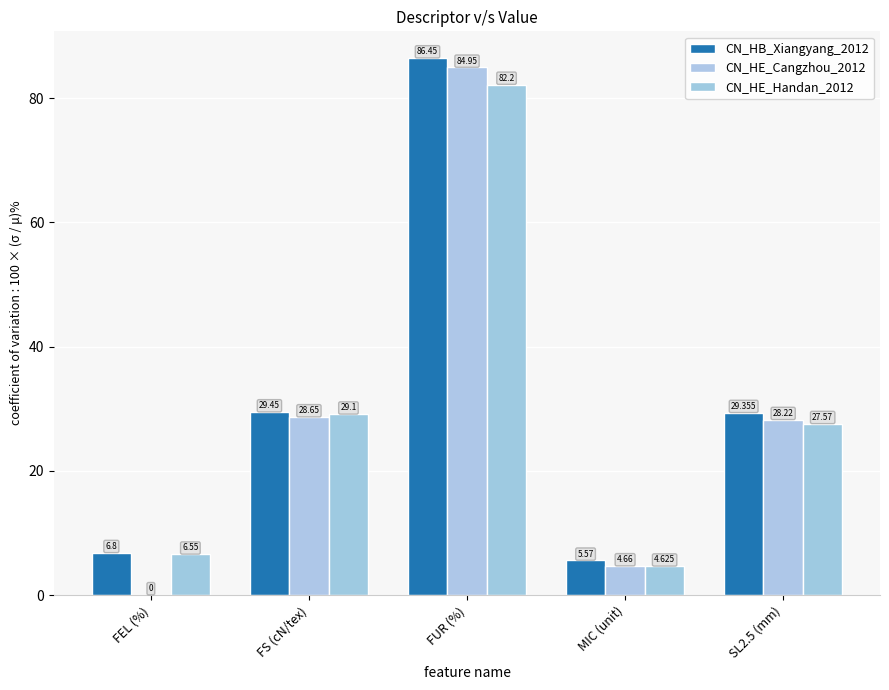

What are all the series names shown in the legend?

CN_HB_Xiangyang_2012, CN_HE_Cangzhou_2012, CN_HE_Handan_2012